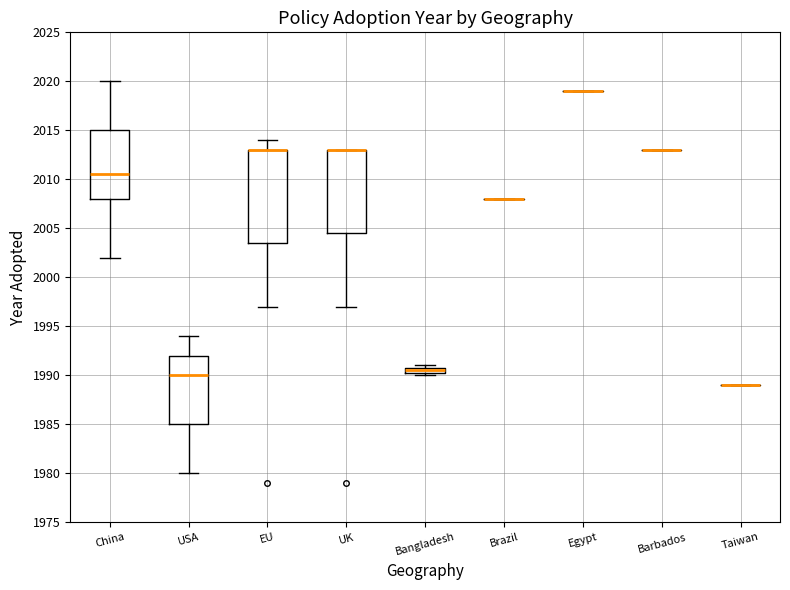

Comparing the boxes themselves (not the whiskers), which one is the tallest?

EU